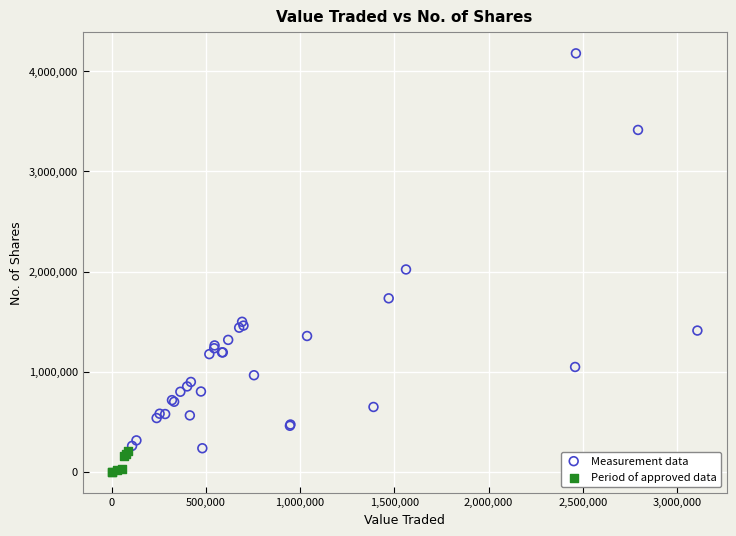

Which series has the largest Y range (max minus min)?

Measurement data